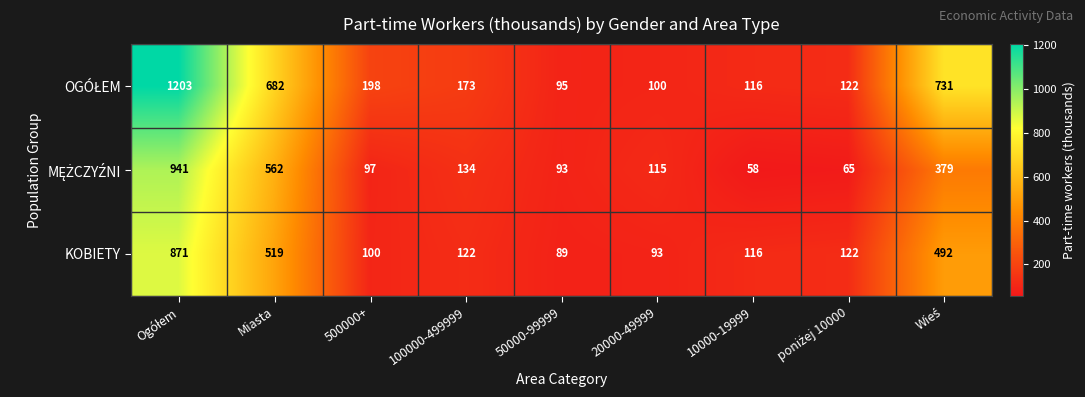

Is it true that KOBIETY equals 93 at 20000-49999?

True